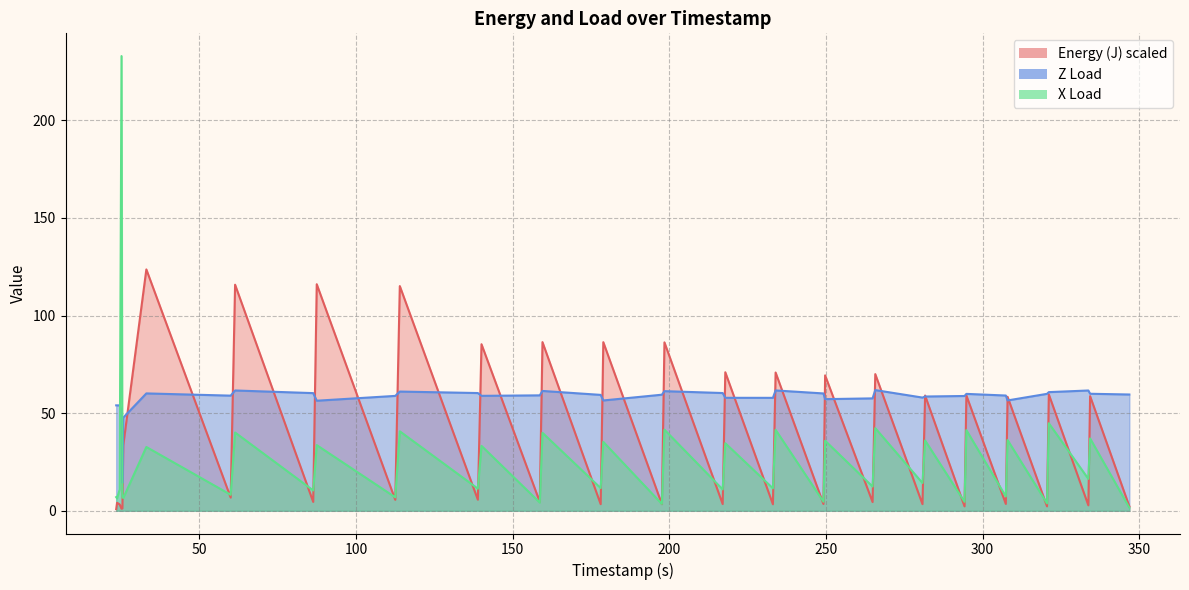

How many data points does each series have?

40